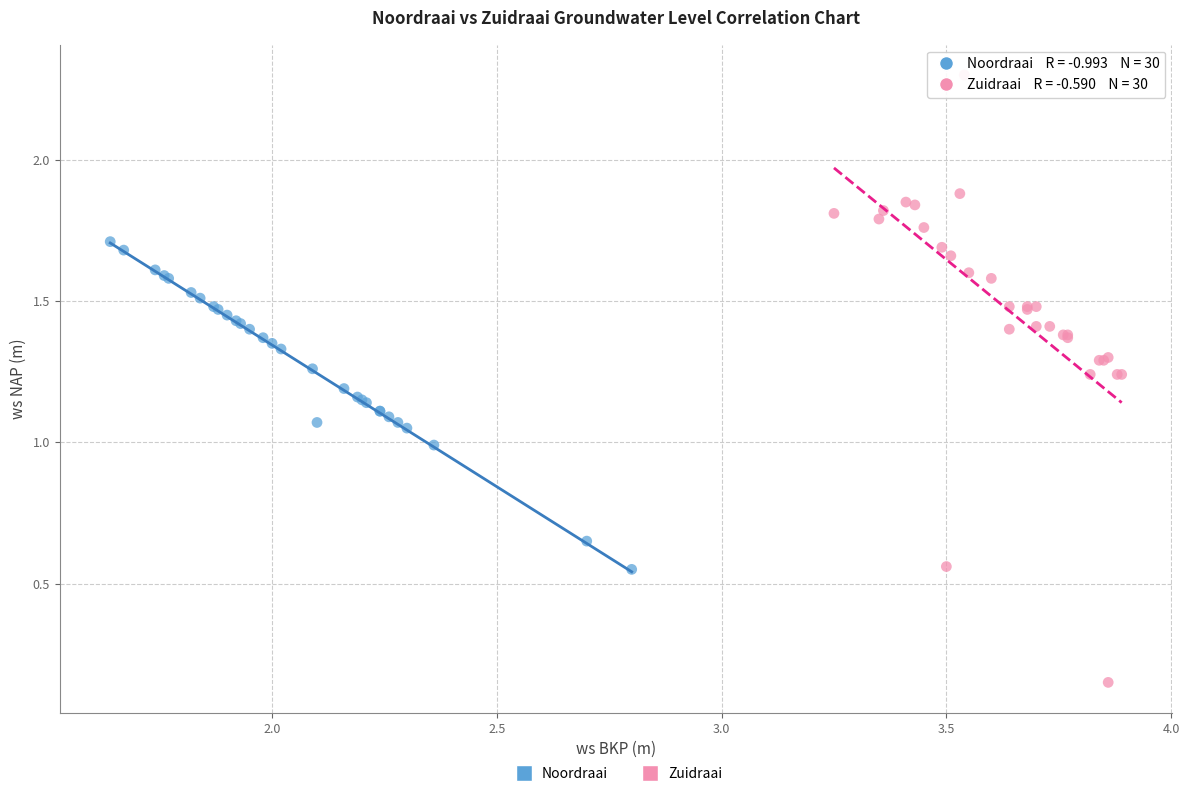

Which series contains the highest Y value?

Zuidraai